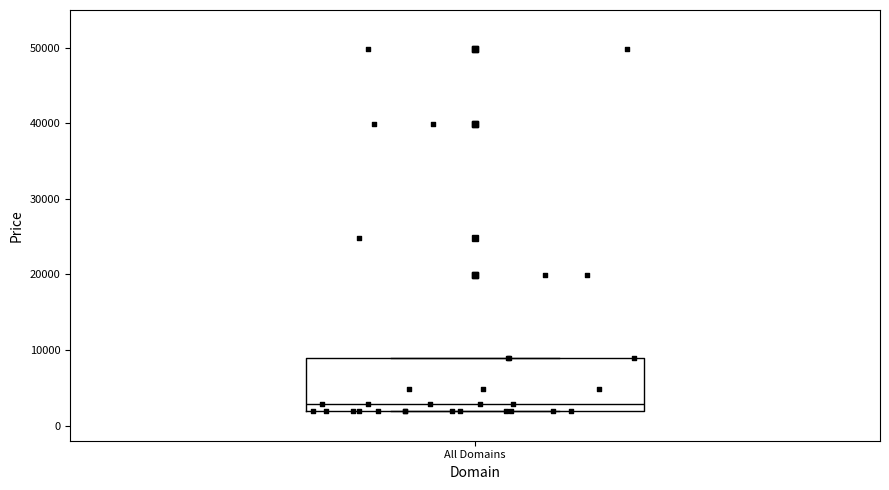

Read this box plot against the y-axis: the position of the median line, the range covered by the box, and the ends of both whiskers. The values are not printed on the chart, so give them approximately, as read against the axis.

median 3000, box 2000 to 9000, whiskers 2000 to 9000